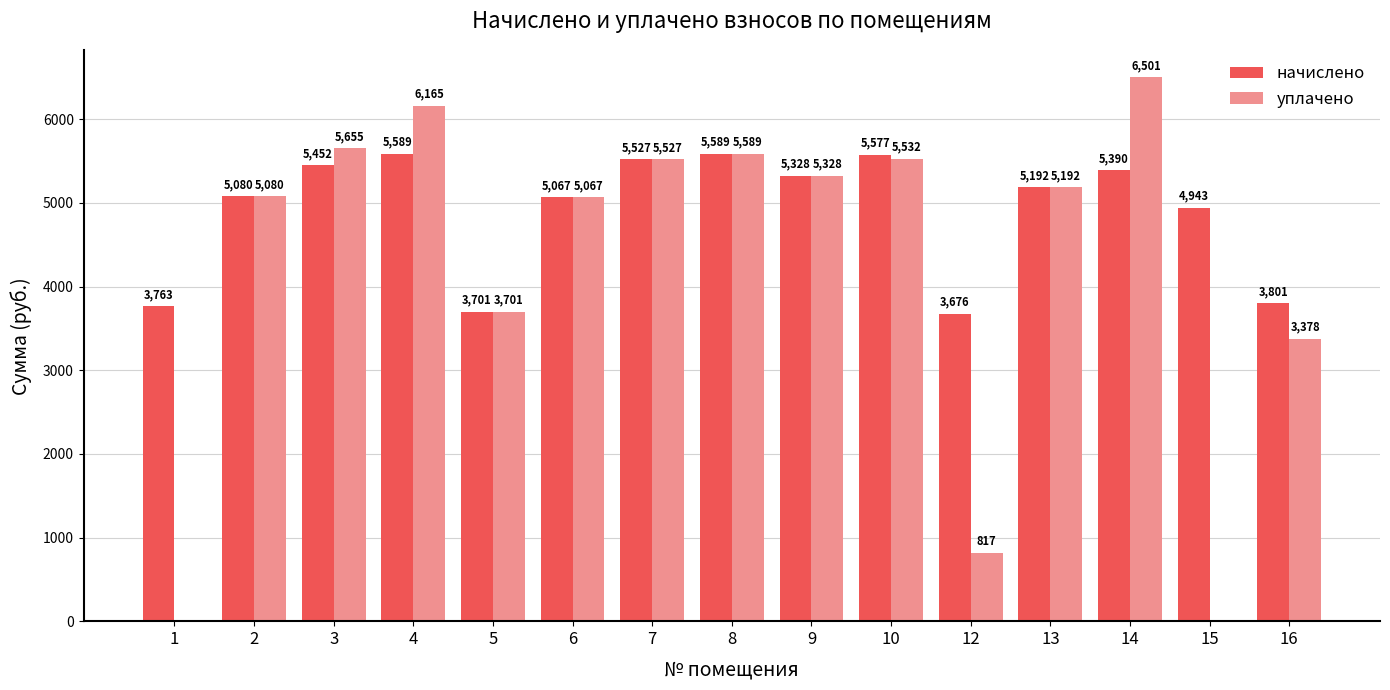

Are the bars horizontal?

No